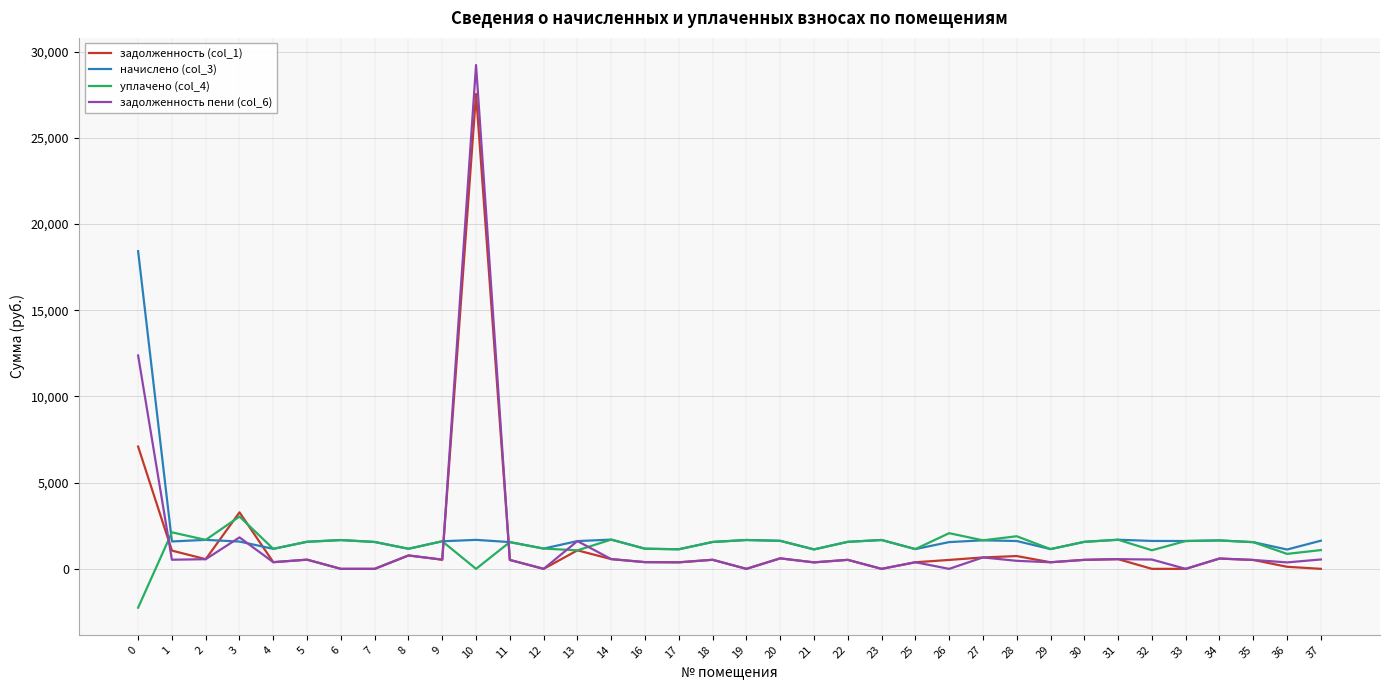

Is the value of задолженность (col_1) at 34 greater than the value of уплачено (col_4) at 17?

No